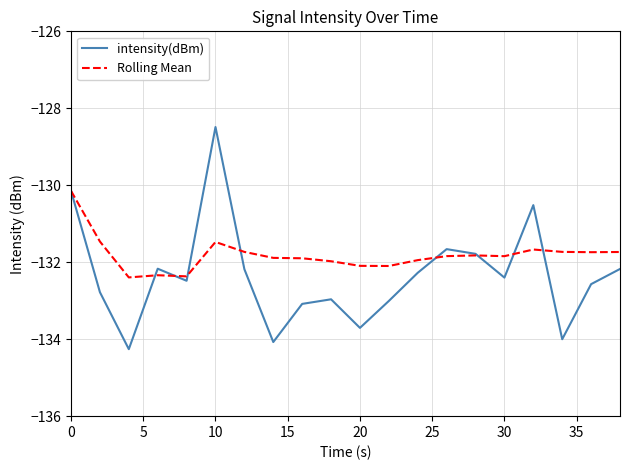

What is the average value of the Rolling Mean series?

-131.8